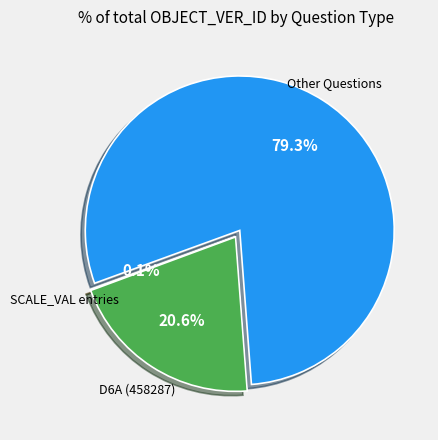

Is there a majority slice in this chart?

Yes